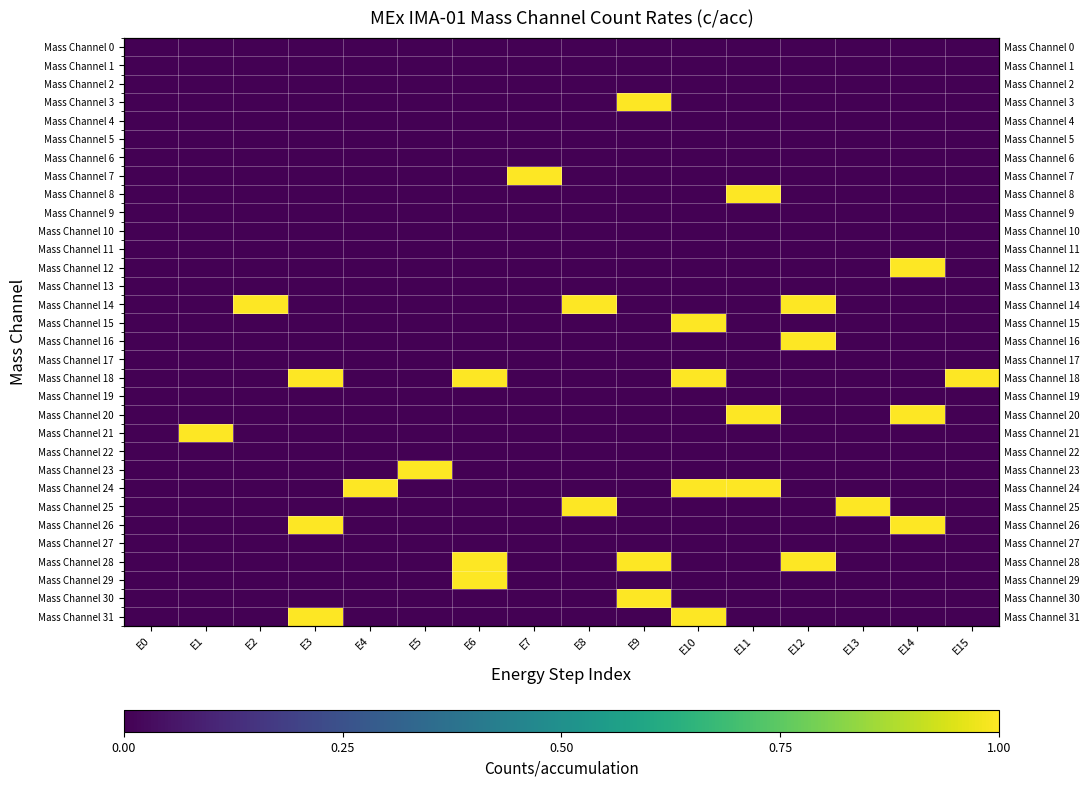

At which label is Mass Channel 23 closest to 0?

E0